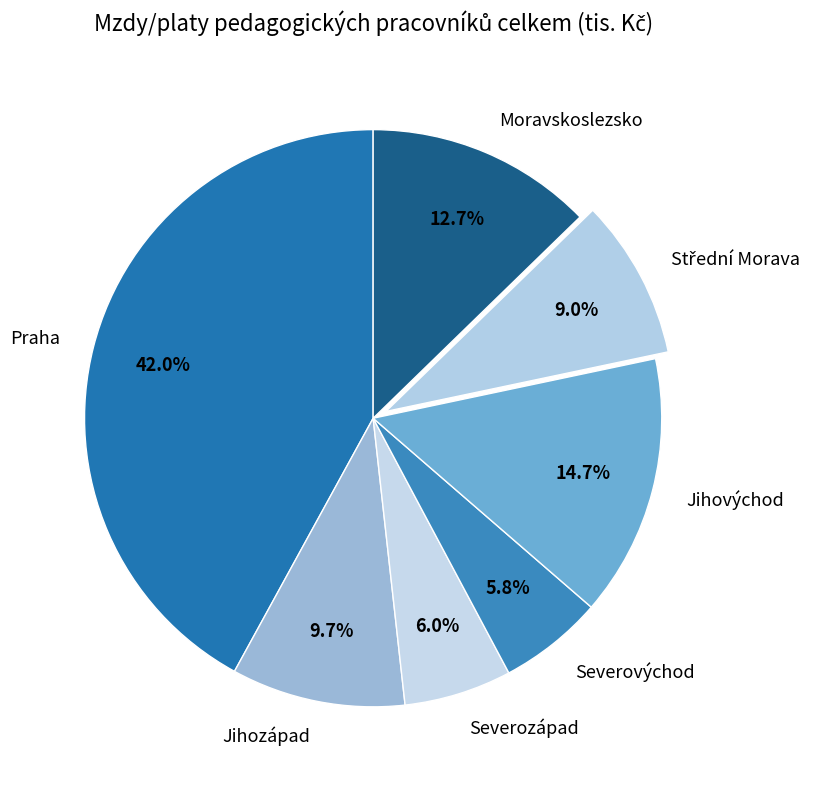

Approximately how many times larger is the value at Severovýchod compared to Jihozápad?

0.6